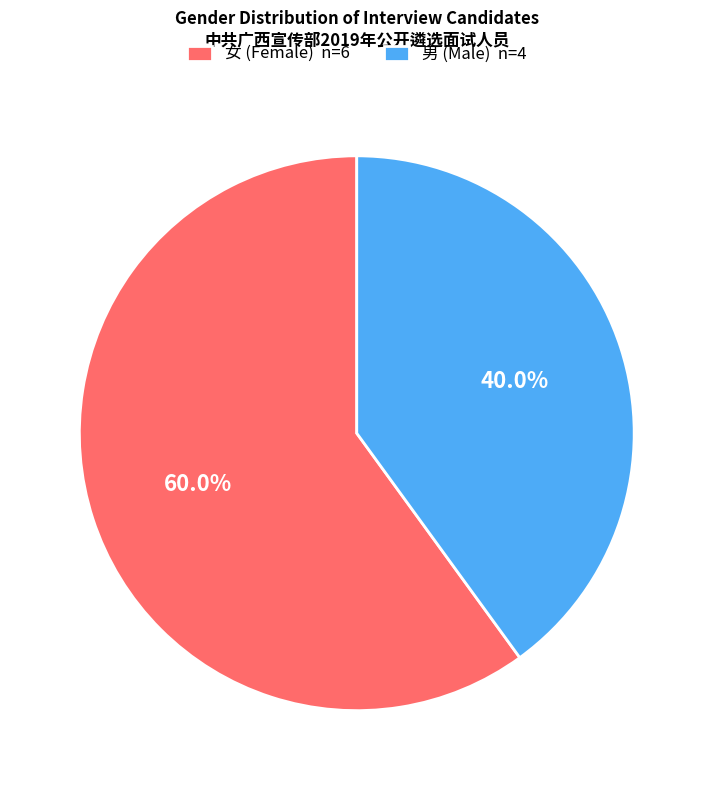

Count the number of slices in the pie.

2